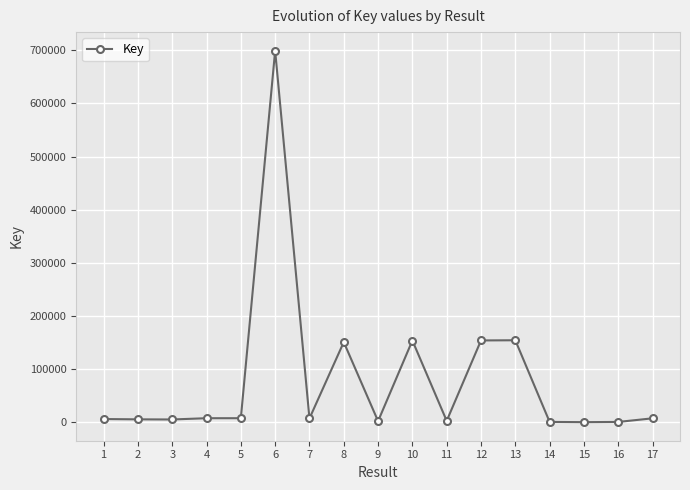

The value at 7 is 6970. True or false?

True